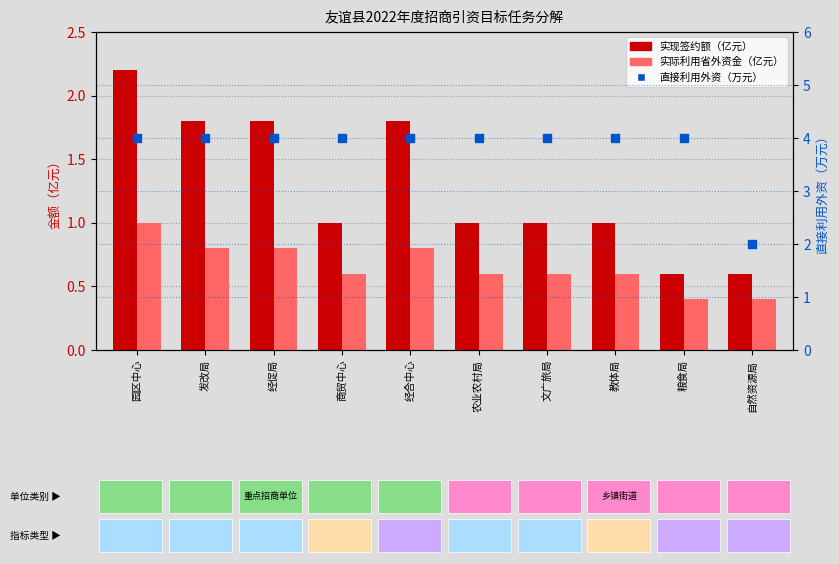

Which series has the largest total across all categories?

直接利用外资（万元）